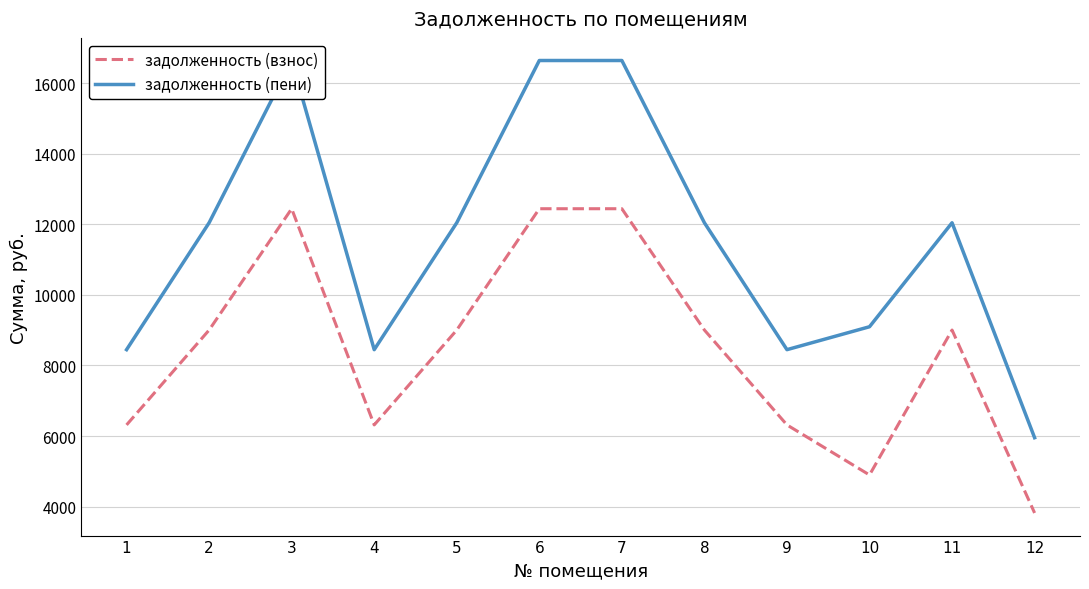

Is the value of задолженность (пени) at 7 greater than the value of задолженность (взнос) at 11?

Yes